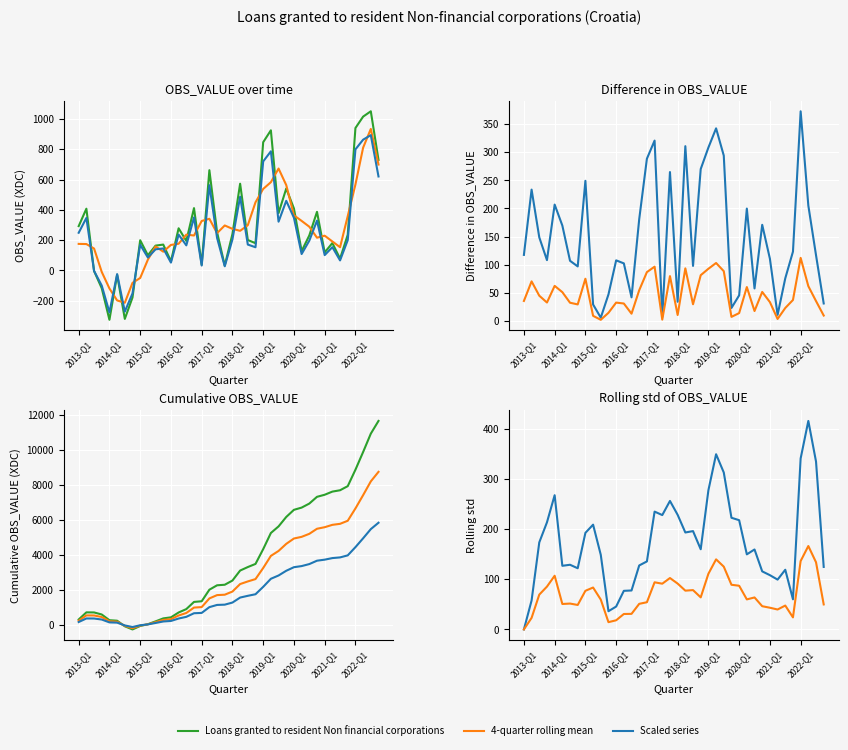

How many interior local valleys (lower than both neighbors) does the data have?

12